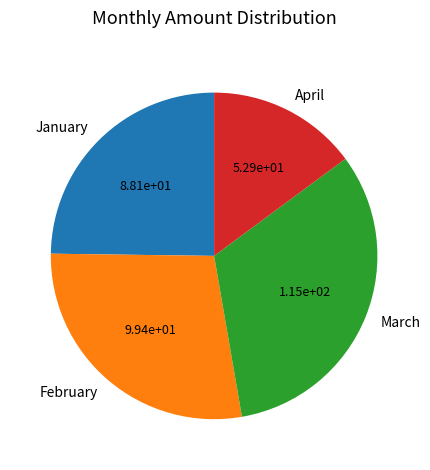

Rank the categories by value from lowest to highest.

April, January, February, March